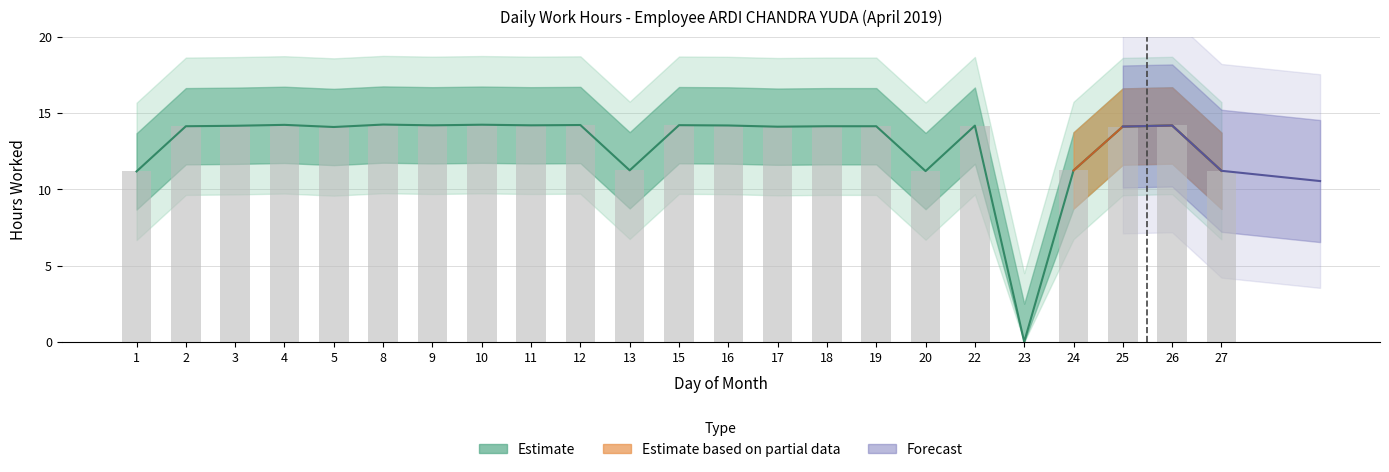

Is it true that the value at 5 is 14.1?

True